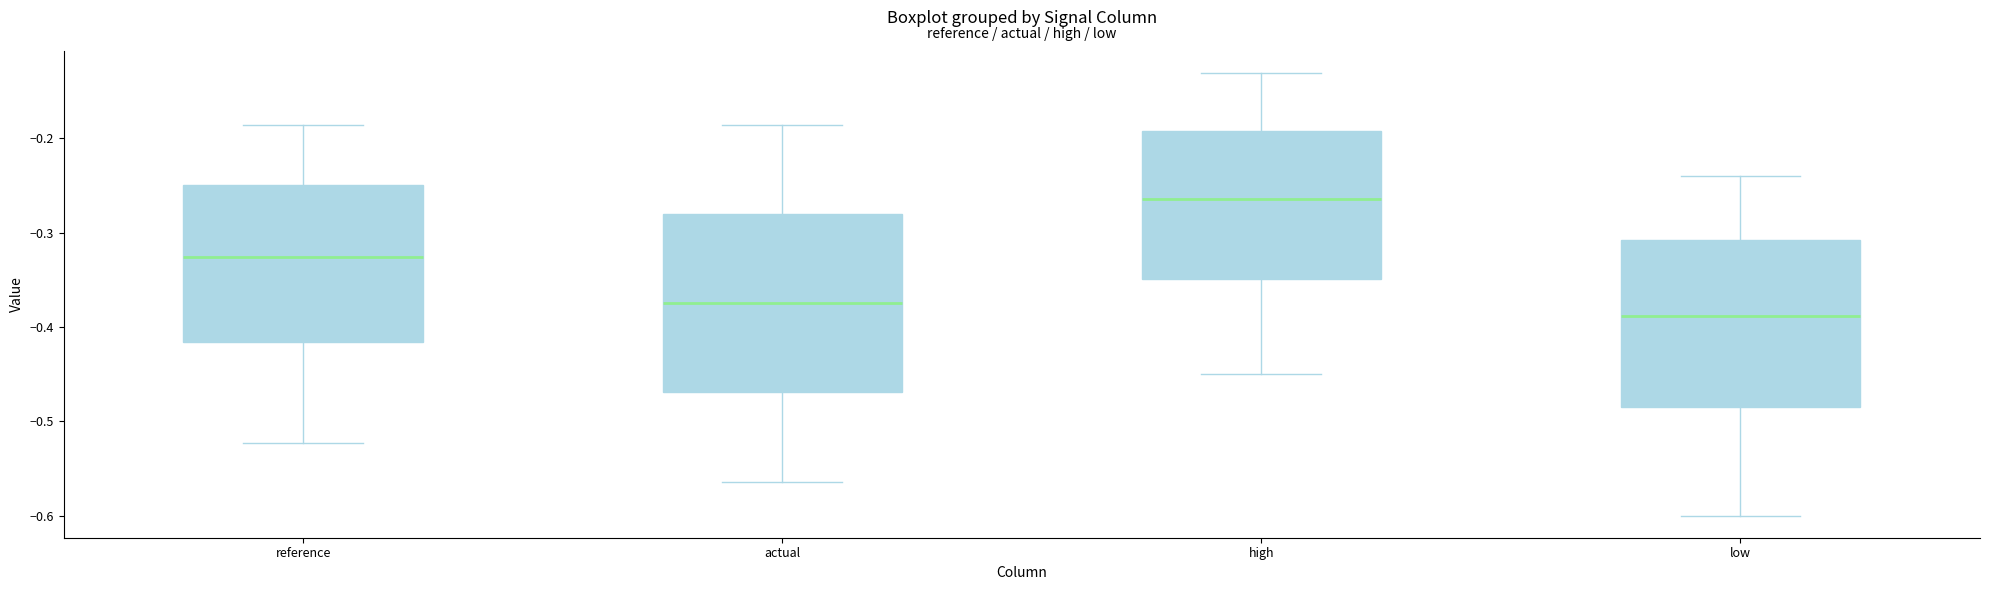

Where does the lower whisker of the box for reference end on the y-axis? The values are not printed on the chart, so give them approximately, as read against the axis.

-0.52